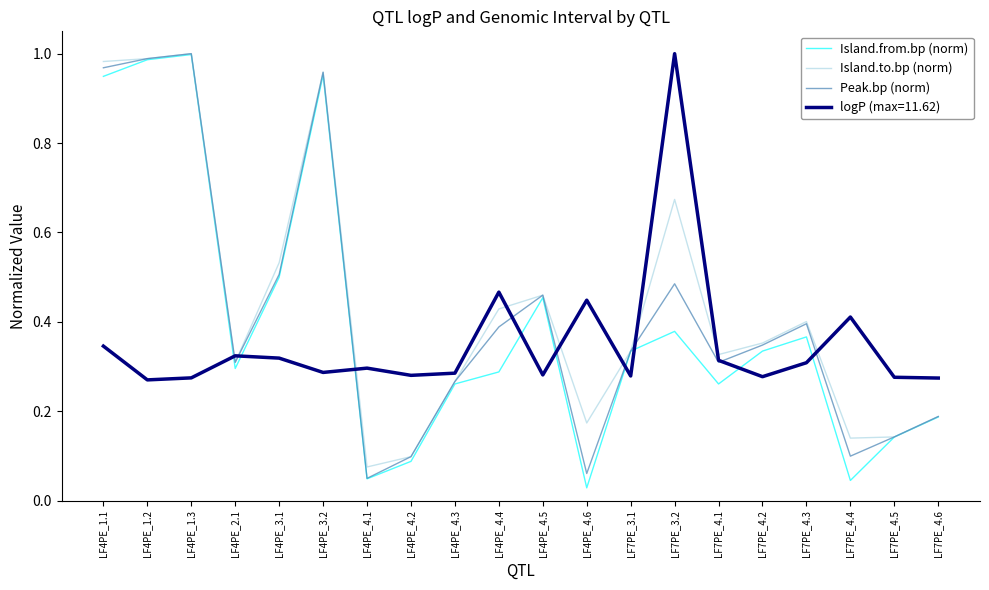

Is it true that Island.from.bp (norm) equals 0.3 at LF7PE_3.1?

True